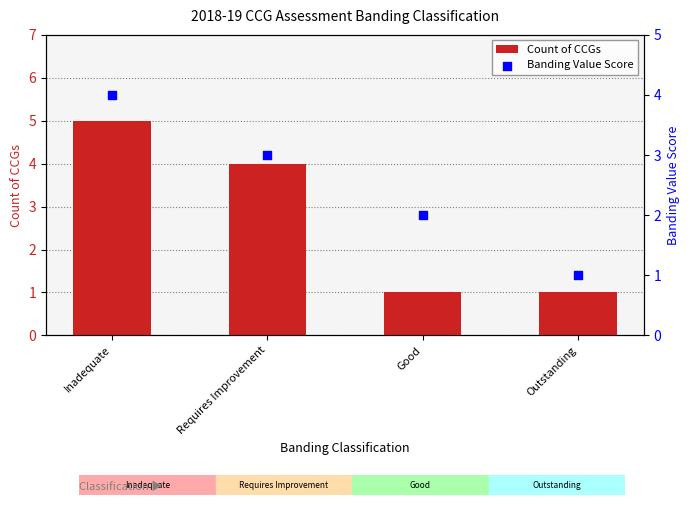

What are all the series names shown in the legend?

Count of CCGs, Banding Value Score